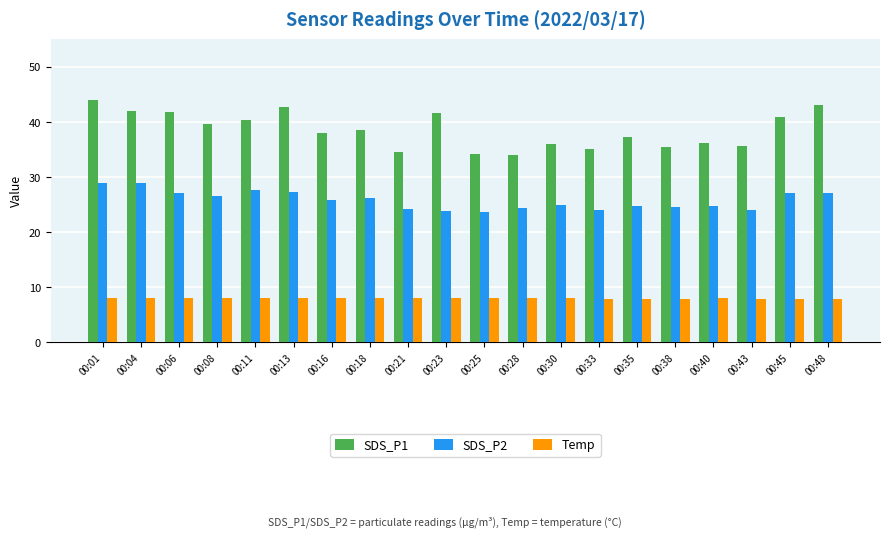

What is the sum of the SDS_P2 values at 00:06 and 00:45?

54.2